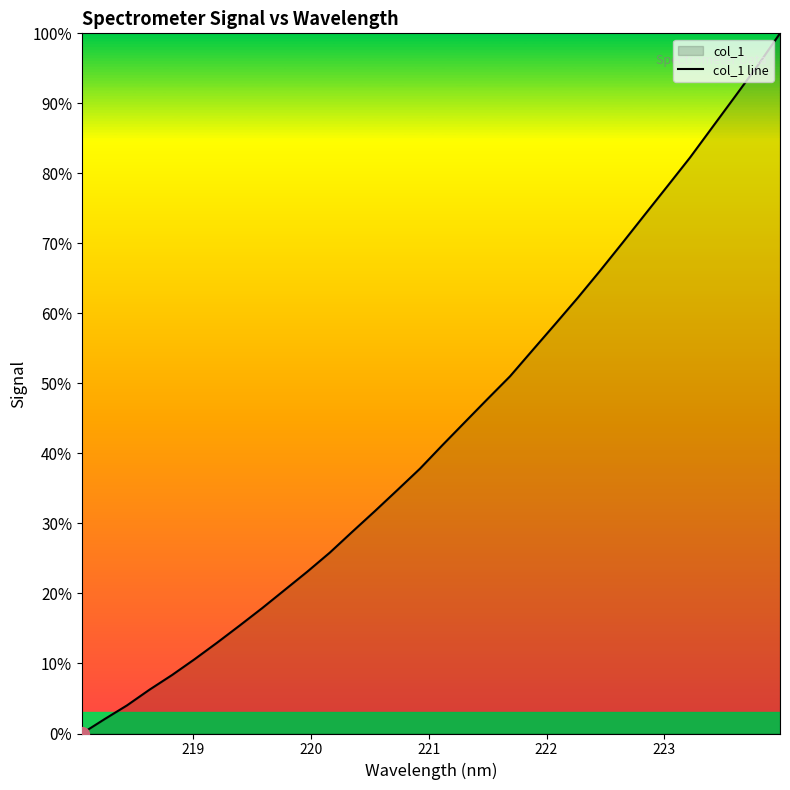

True or false: there are more than 2 points higher than both neighbors.

False